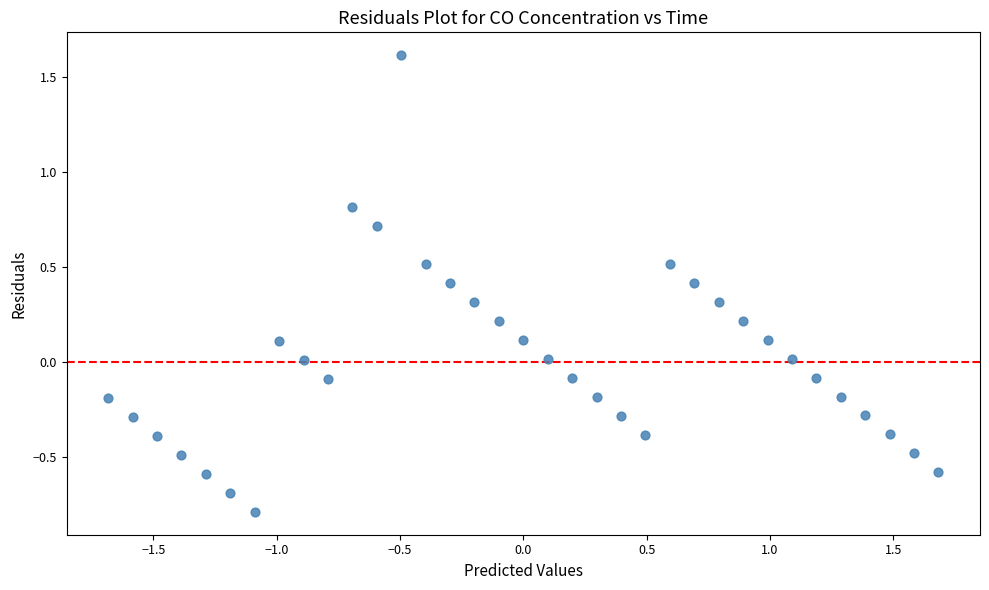

What is the range of Y values (max minus min)?

2.4